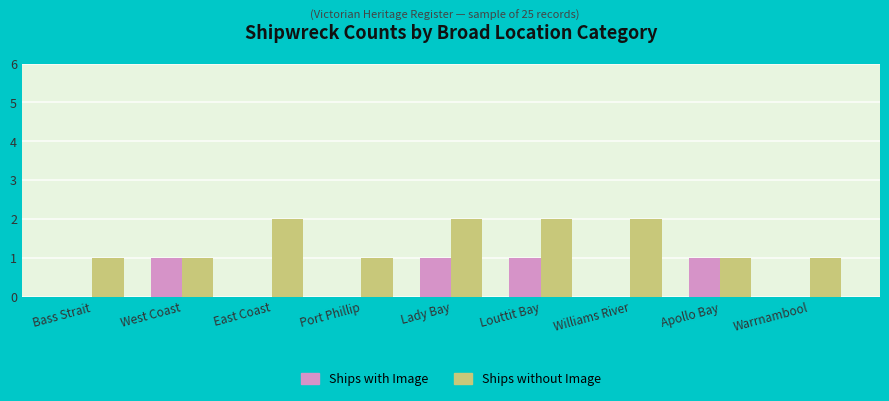

Read the Ships without Image value at Port Phillip.

1